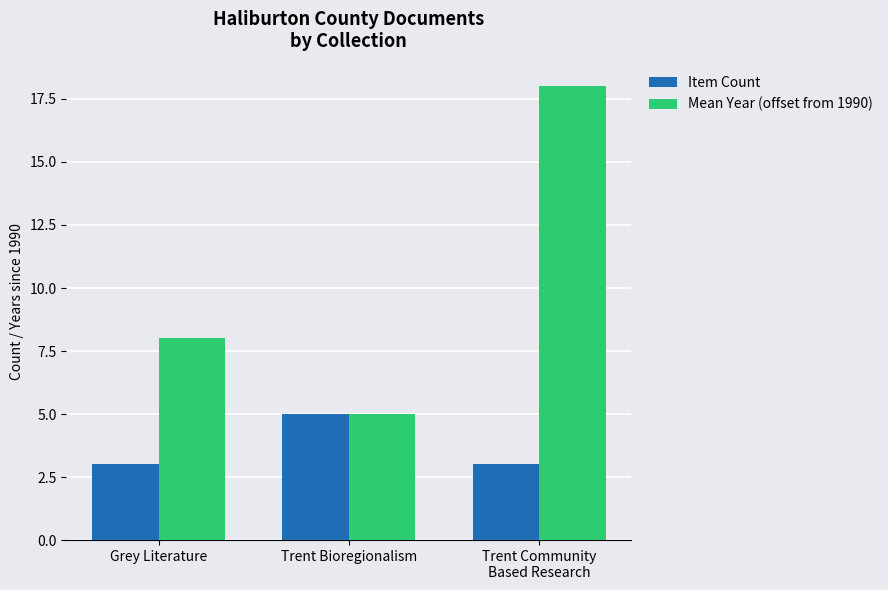

Rank the categories by Mean Year (offset from 1990) value from highest to lowest.

Trent Community
Based Research, Grey Literature, Trent Bioregionalism